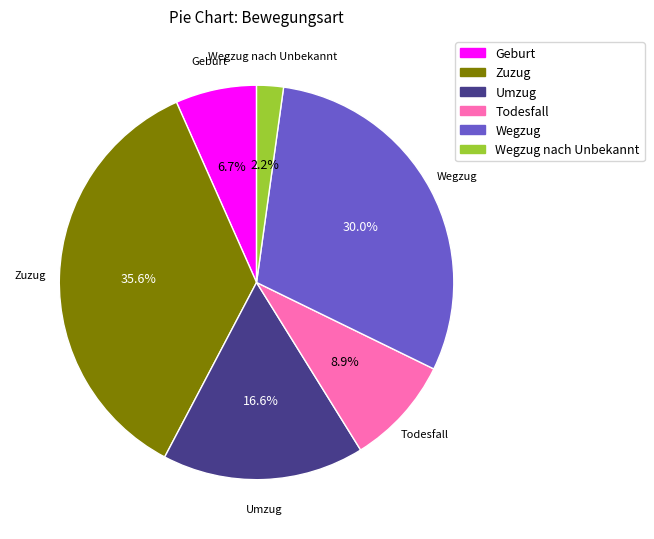

To the nearest percent, what percentage of the pie is Todesfall?

9%